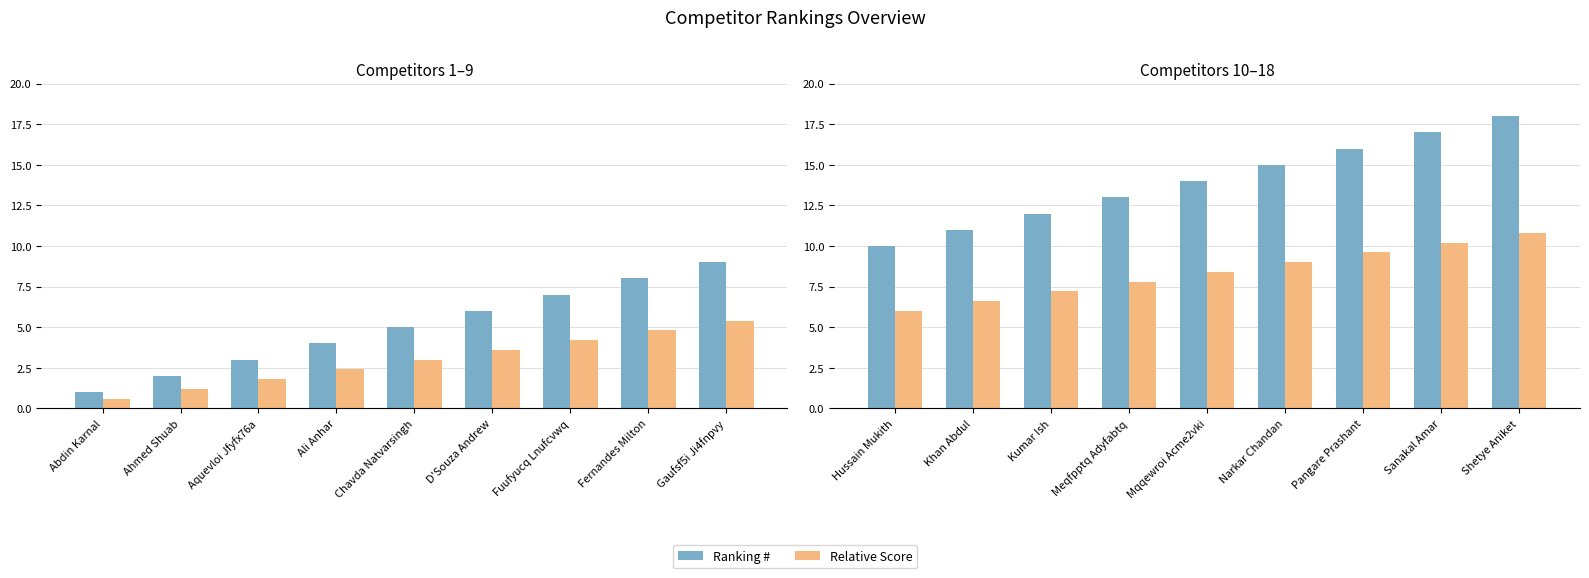

The value of Ranking # at Sanakal Amar is 26.1. True or false?

False